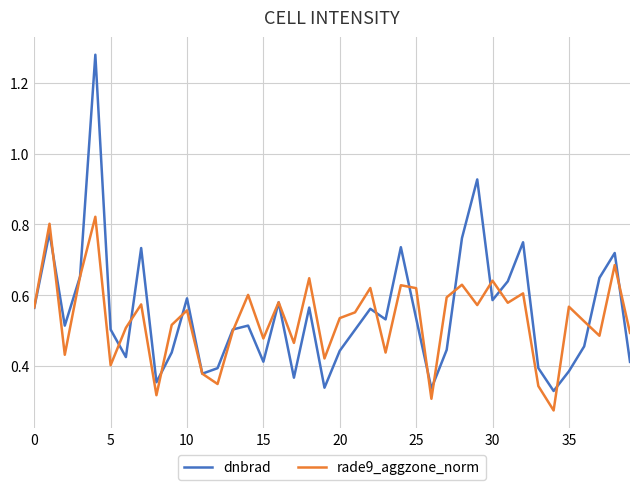

Which series has the widest spread of values?

dnbrad